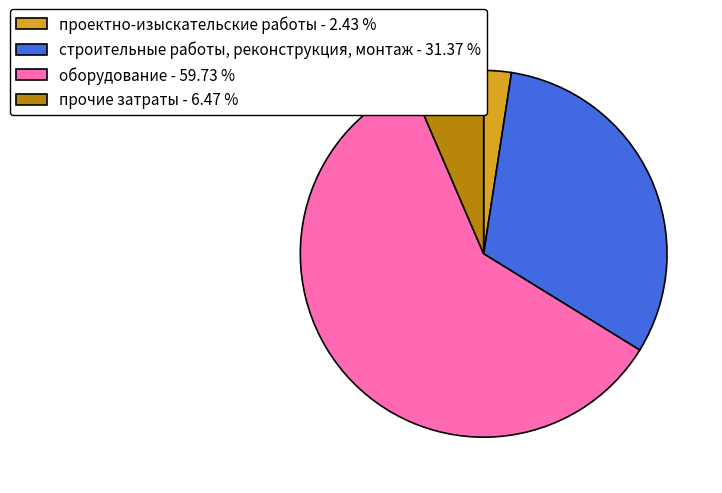

Count the number of slices in the pie.

4